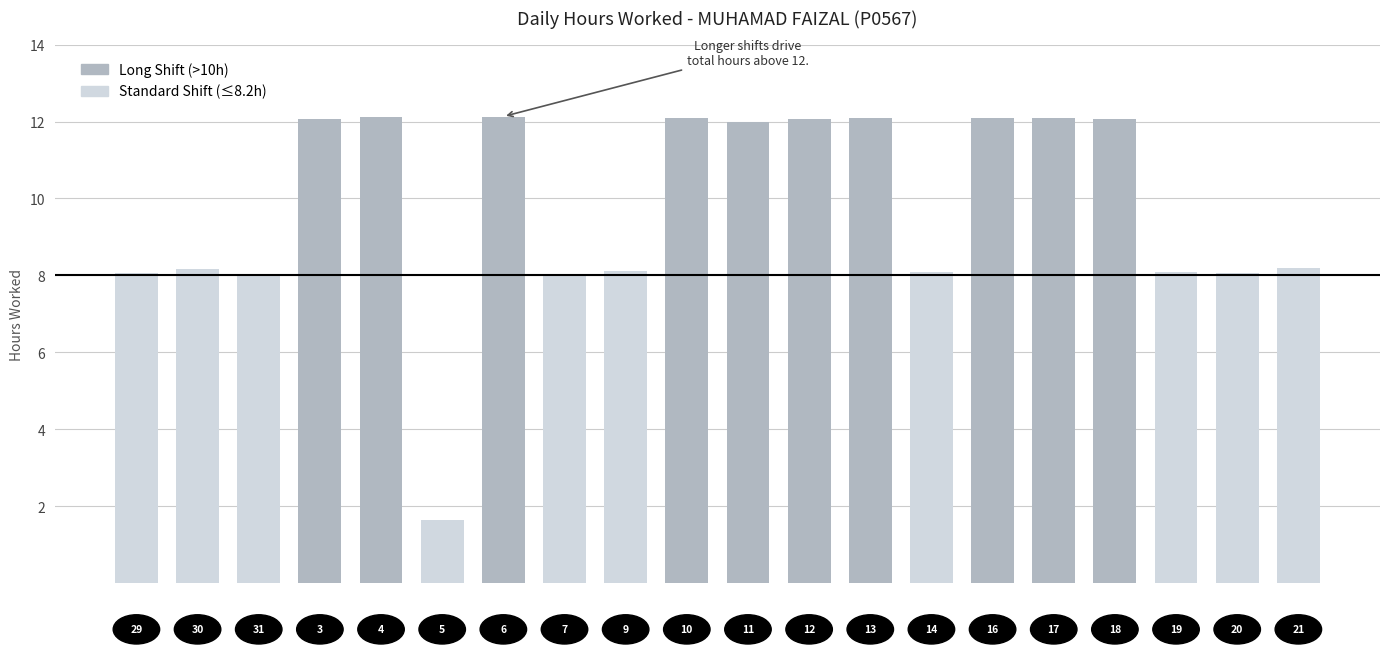

Reading left to right, transcribe all the data shown in this chart.

8.1	8.2	8.0	12.1	12.1	1.6	12.1	8.0	8.1	12.1	12.0	12.1	12.1	8.1	12.1	12.1	12.1	8.1	8.1	8.2